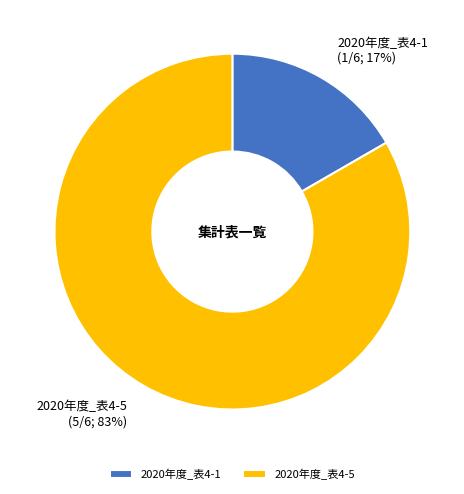

Do 2020年度_表4-1 and 2020年度_表4-5 together represent more than half of the pie?

Yes